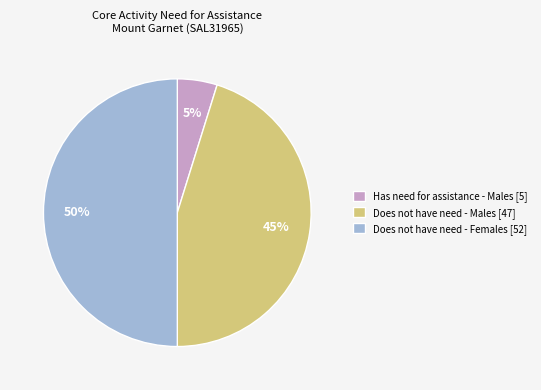

Is it true that Has need for assistance - Males [5] is 12% of the pie?

False